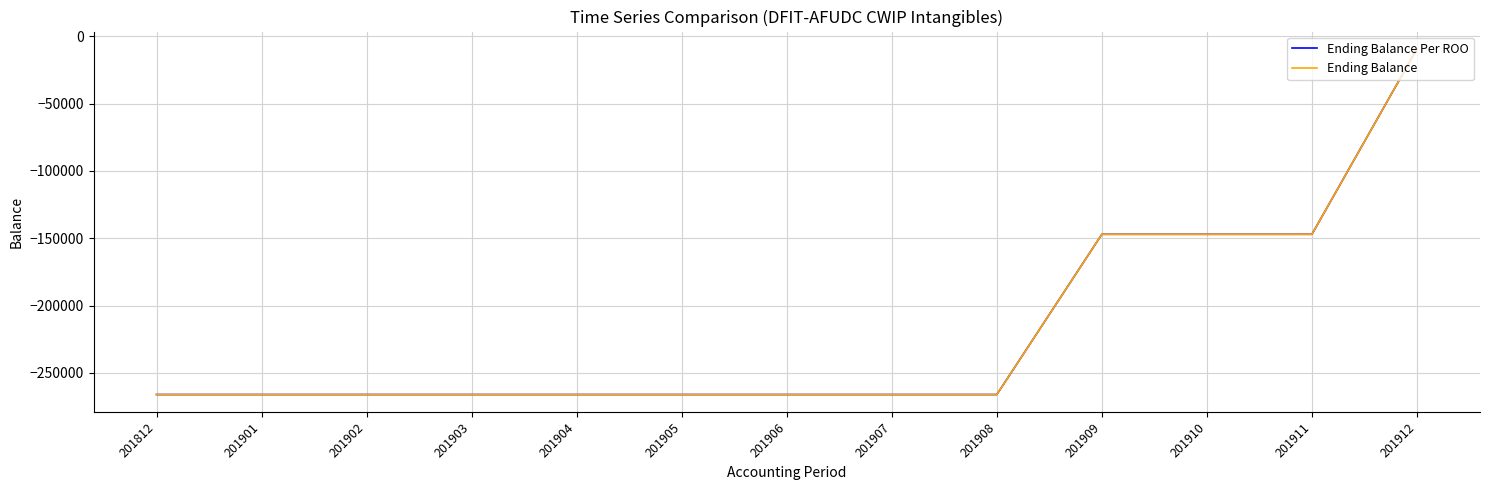

Does the chart display data point markers on the line(s)?

No